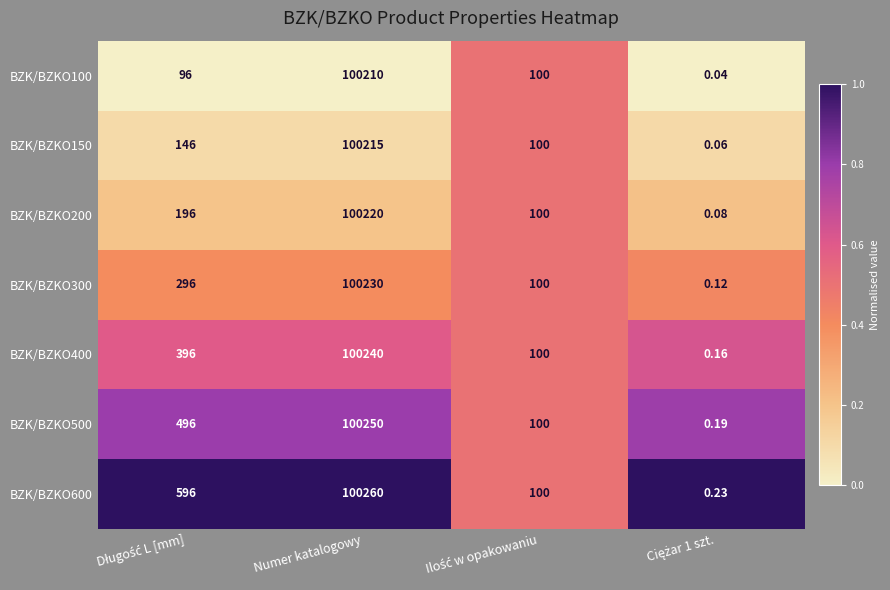

At which category is the sum across all series the highest?

Numer katalogowy